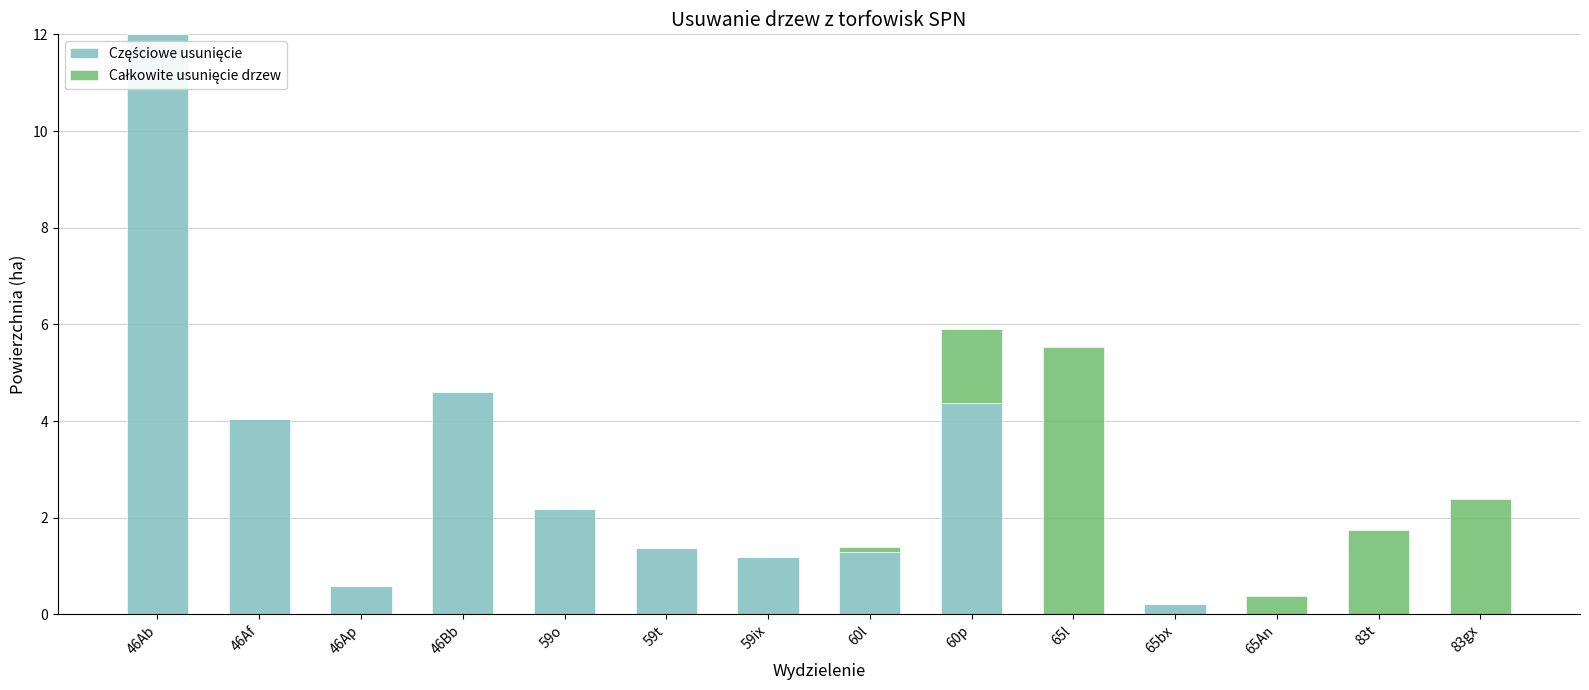

What is the total value across all series at 59ix?

1.2